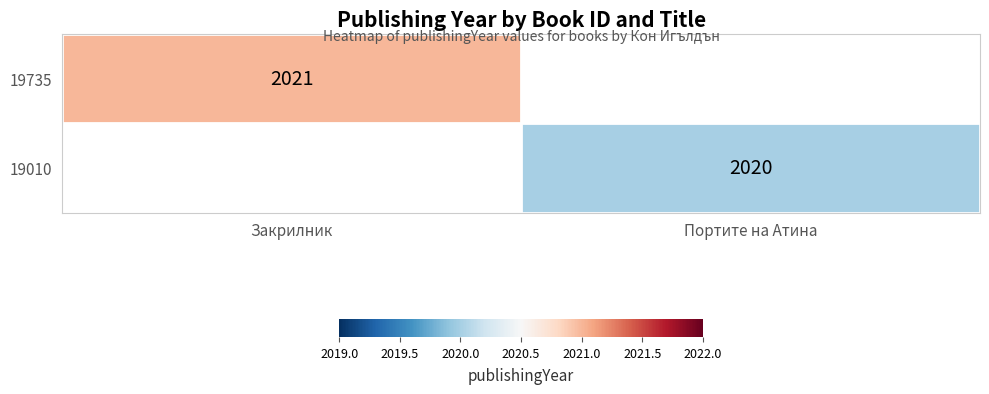

True or false: 19735 has a value of 3003 at Закрилник.

False